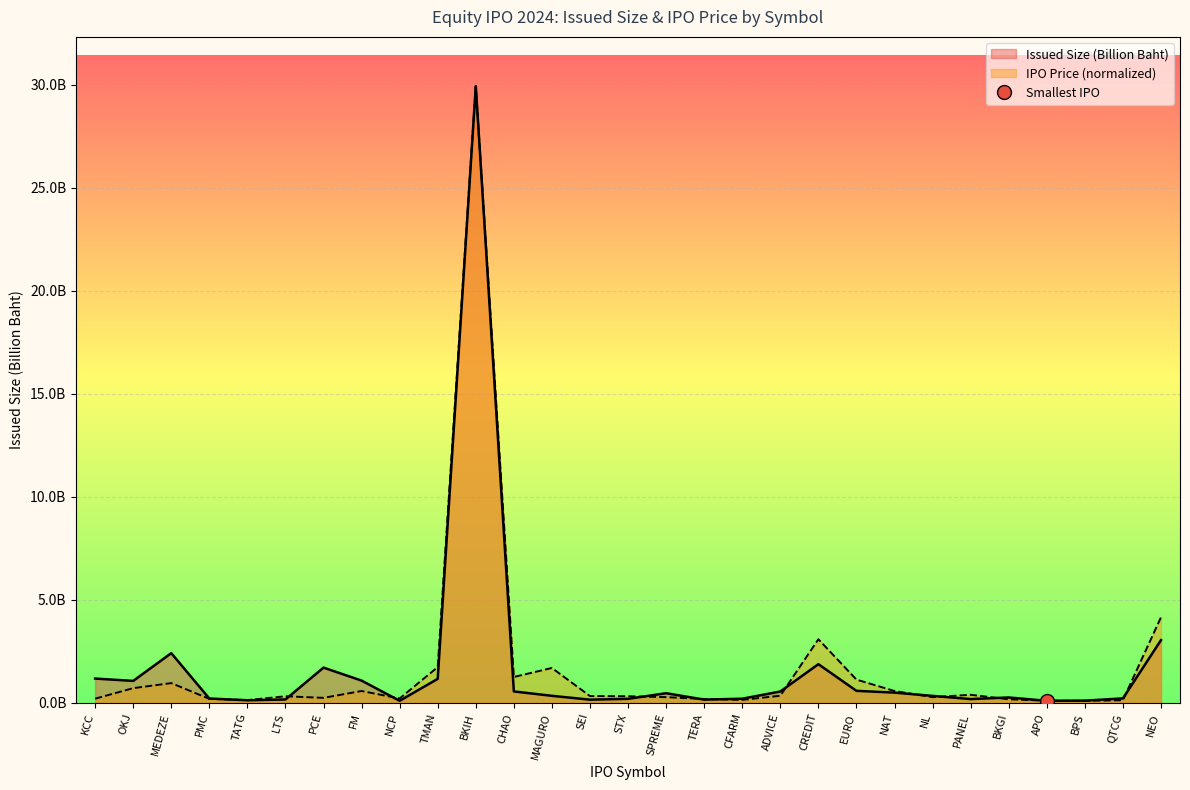

What is the label of the 25th point from the left?

BKGI